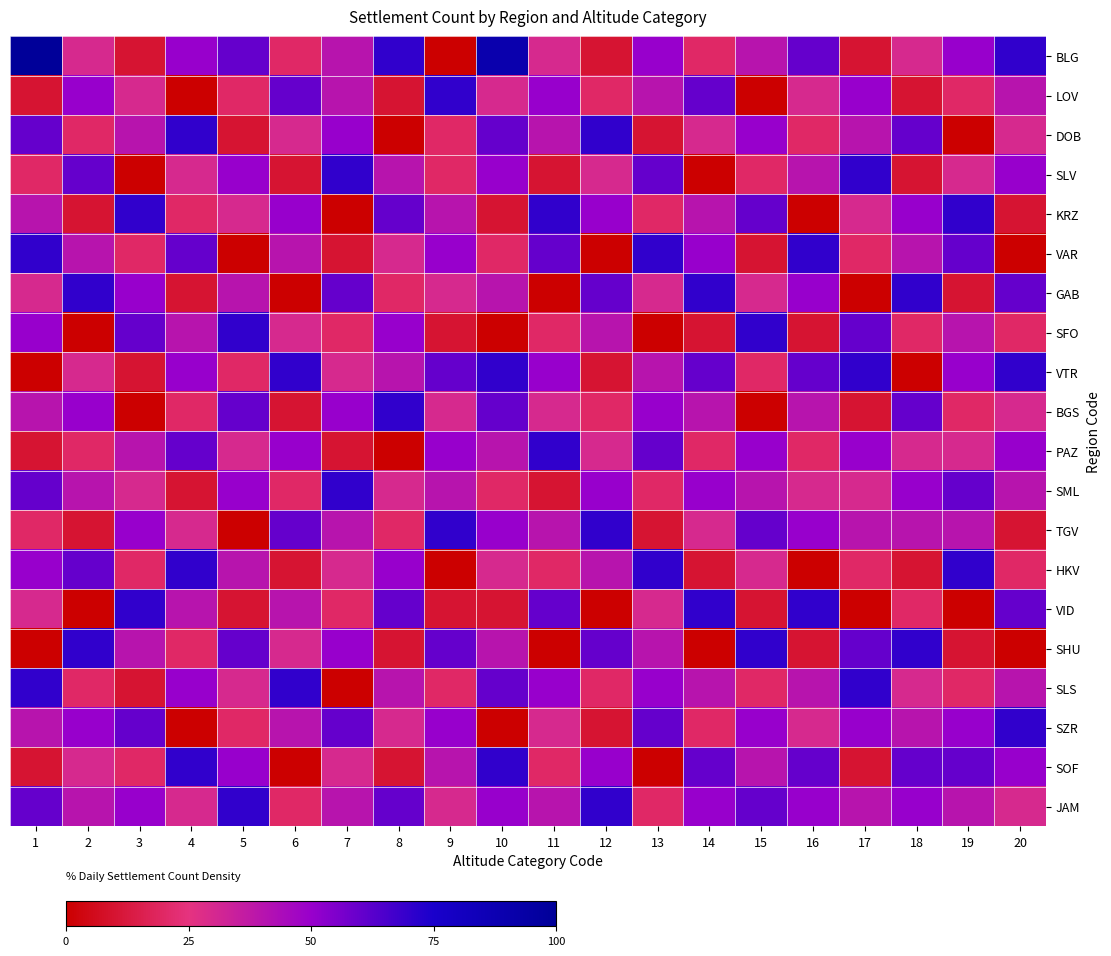

Reading left to right, list all the values displayed in this chart.

BLG: 1=100	2=30	3=10	4=50	5=60	6=20	7=40	8=70	9=0	10=90	11=30	12=10	13=50	14=20	15=40	16=60	17=10	18=30	19=50	20=70
LOV: 1=10	2=50	3=30	4=0	5=20	6=60	7=40	8=10	9=70	10=30	11=50	12=20	13=40	14=60	15=0	16=30	17=50	18=10	19=20	20=40
DOB: 1=60	2=20	3=40	4=70	5=10	6=30	7=50	8=0	9=20	10=60	11=40	12=70	13=10	14=30	15=50	16=20	17=40	18=60	19=0	20=30
SLV: 1=20	2=60	3=0	4=30	5=50	6=10	7=70	8=40	9=20	10=50	11=10	12=30	13=60	14=0	15=20	16=40	17=70	18=10	19=30	20=50
KRZ: 1=40	2=10	3=70	4=20	5=30	6=50	7=0	8=60	9=40	10=10	11=70	12=50	13=20	14=40	15=60	16=0	17=30	18=50	19=70	20=10
VAR: 1=70	2=40	3=20	4=60	5=0	6=40	7=10	8=30	9=50	10=20	11=60	12=0	13=70	14=50	15=10	16=70	17=20	18=40	19=60	20=0
GAB: 1=30	2=70	3=50	4=10	5=40	6=0	7=60	8=20	9=30	10=40	11=0	12=60	13=30	14=70	15=30	16=50	17=0	18=70	19=10	20=60
SFO: 1=50	2=0	3=60	4=40	5=70	6=30	7=20	8=50	9=10	10=0	11=20	12=40	13=0	14=10	15=70	16=10	17=60	18=20	19=40	20=20
VTR: 1=0	2=30	3=10	4=50	5=20	6=70	7=30	8=40	9=60	10=70	11=50	12=10	13=40	14=60	15=20	16=60	17=70	18=0	19=50	20=70
BGS: 1=40	2=50	3=0	4=20	5=60	6=10	7=50	8=70	9=30	10=60	11=30	12=20	13=50	14=40	15=0	16=40	17=10	18=60	19=20	20=30
PAZ: 1=10	2=20	3=40	4=60	5=30	6=50	7=10	8=0	9=50	10=40	11=70	12=30	13=60	14=20	15=50	16=20	17=50	18=30	19=30	20=50
SML: 1=60	2=40	3=30	4=10	5=50	6=20	7=70	8=30	9=40	10=20	11=10	12=50	13=20	14=50	15=40	16=30	17=30	18=50	19=60	20=40
TGV: 1=20	2=10	3=50	4=30	5=0	6=60	7=40	8=20	9=70	10=50	11=40	12=70	13=10	14=30	15=60	16=50	17=40	18=40	19=40	20=10
HKV: 1=50	2=60	3=20	4=70	5=40	6=10	7=30	8=50	9=0	10=30	11=20	12=40	13=70	14=10	15=30	16=0	17=20	18=10	19=70	20=20
VID: 1=30	2=0	3=70	4=40	5=10	6=40	7=20	8=60	9=10	10=10	11=60	12=0	13=30	14=70	15=10	16=70	17=0	18=20	19=0	20=60
SHU: 1=0	2=70	3=40	4=20	5=60	6=30	7=50	8=10	9=60	10=40	11=0	12=60	13=40	14=0	15=70	16=10	17=60	18=70	19=10	20=0
SLS: 1=70	2=20	3=10	4=50	5=30	6=70	7=0	8=40	9=20	10=60	11=50	12=20	13=50	14=40	15=20	16=40	17=70	18=30	19=20	20=40
SZR: 1=40	2=50	3=60	4=0	5=20	6=40	7=60	8=30	9=50	10=0	11=30	12=10	13=60	14=20	15=50	16=30	17=50	18=40	19=50	20=70
SOF: 1=10	2=30	3=20	4=70	5=50	6=0	7=30	8=10	9=40	10=70	11=20	12=50	13=0	14=60	15=40	16=60	17=10	18=60	19=60	20=50
JAM: 1=60	2=40	3=50	4=30	5=70	6=20	7=40	8=60	9=30	10=50	11=40	12=70	13=20	14=50	15=60	16=50	17=40	18=50	19=40	20=30